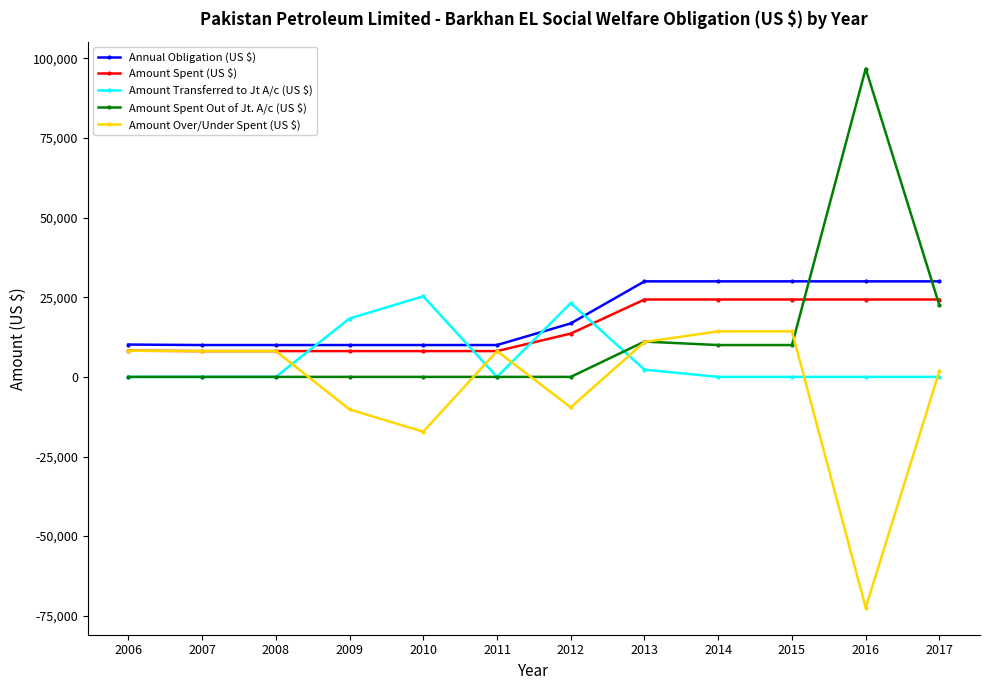

What is the difference between the maximum and minimum values in the Annual Obligation (US $) series?

20000.0